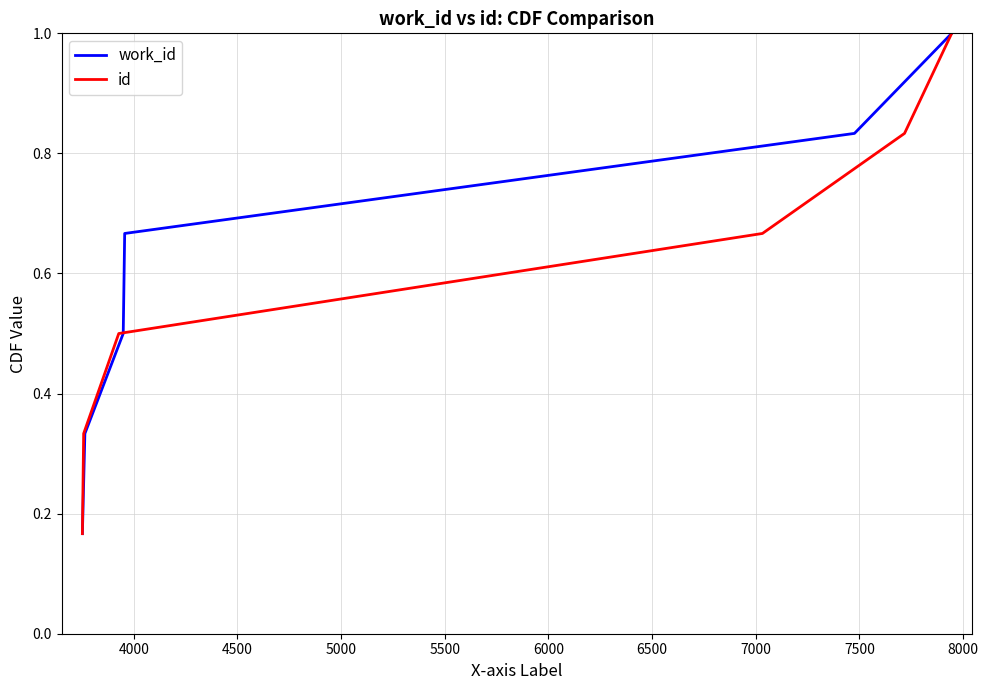

What are all the series names shown in the legend?

work_id, id